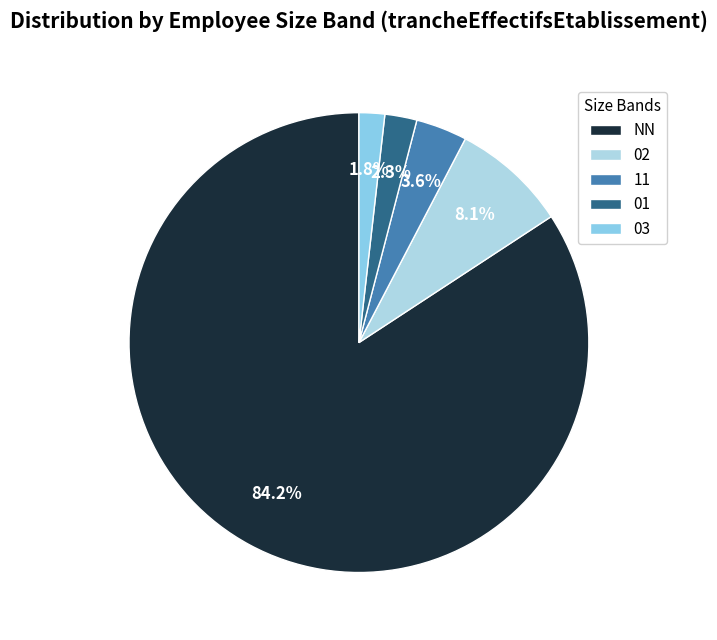

To the nearest percent, what is the combined percentage of 03 and 11?

5%